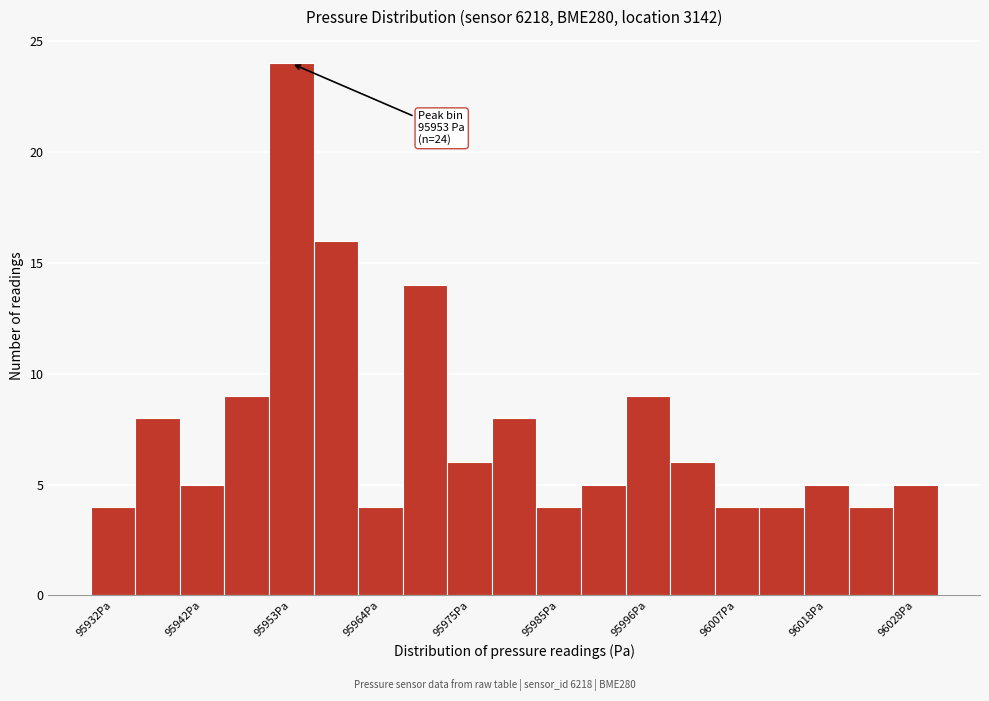

Around what value on the x-axis is the tallest bar? Give the approximate position of its centre, as read against the axis.

95954